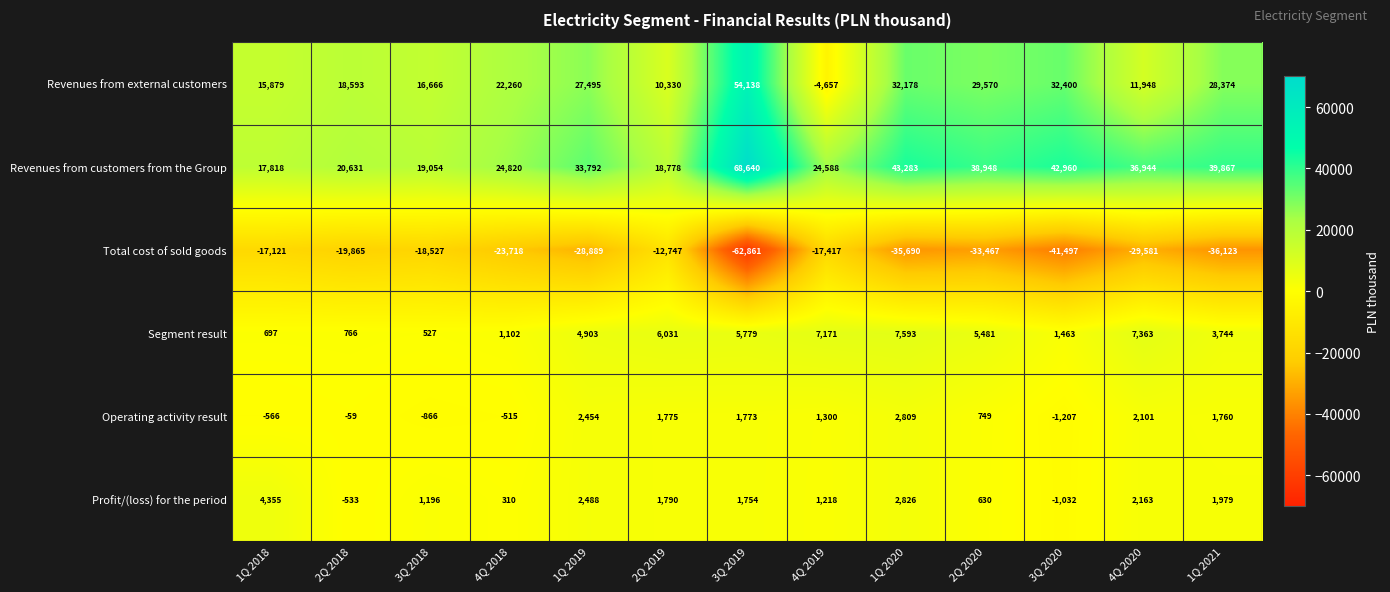

Between 2Q 2018 and 4Q 2020, which series saw the biggest shift?

Revenues from customers from the Group